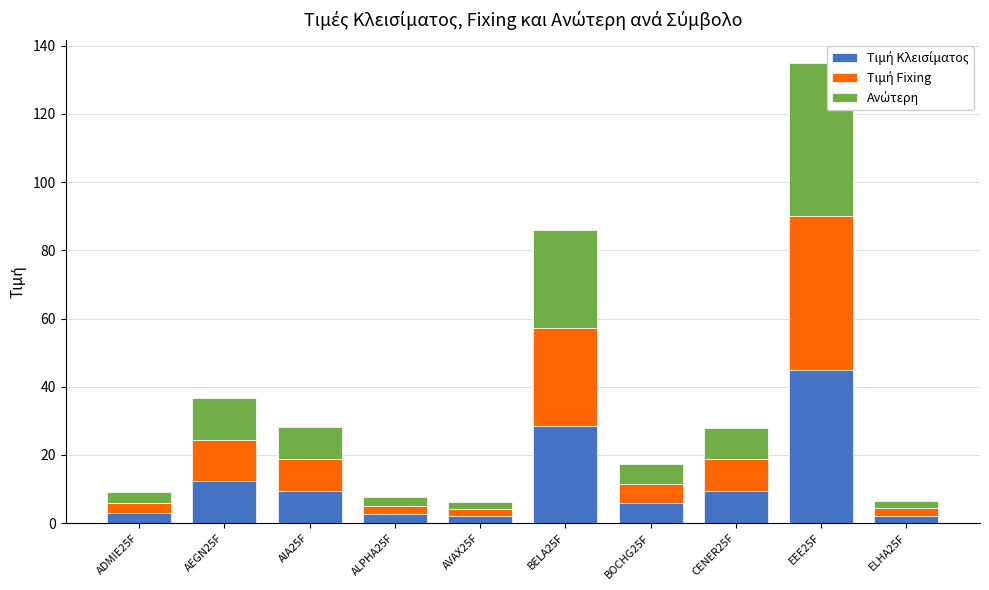

What are all the series names shown in the legend?

Τιμή Κλεισίματος, Τιμή Fixing, Ανώτερη